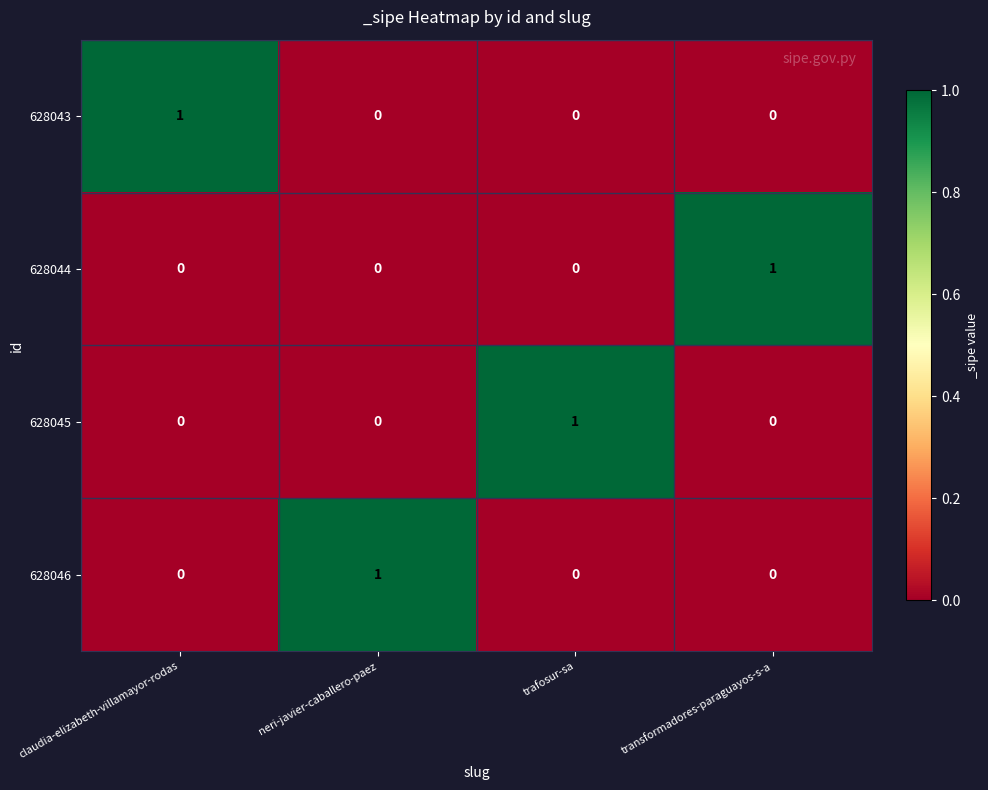

True or false: 628044 has a value of 1 at transformadores-paraguayos-s-a.

True